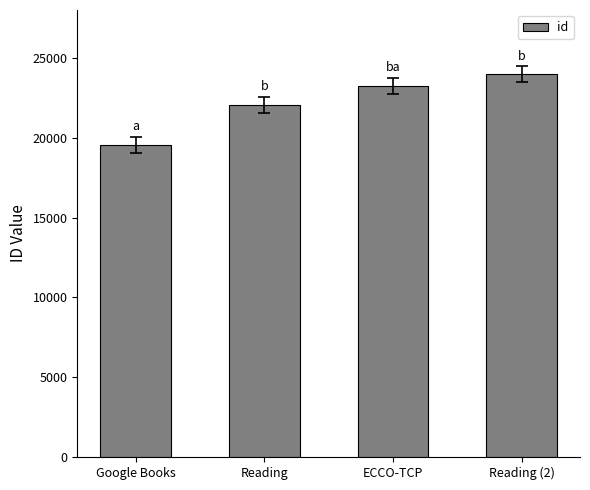

True or false: the data shows 19565 at Google Books.

True